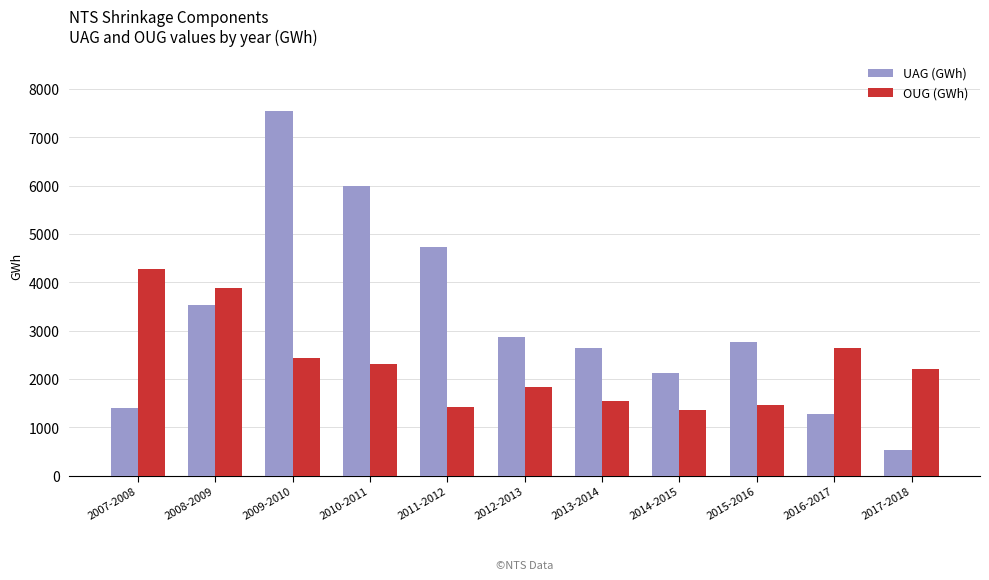

Which series has the widest spread of values?

UAG (GWh)